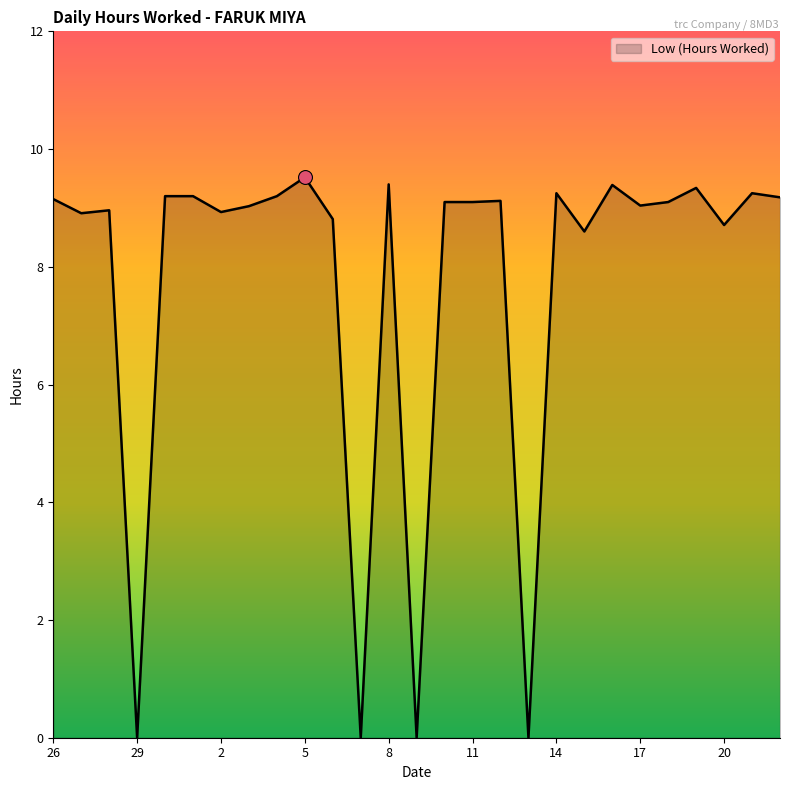

What is the difference between the maximum and minimum values?

9.5